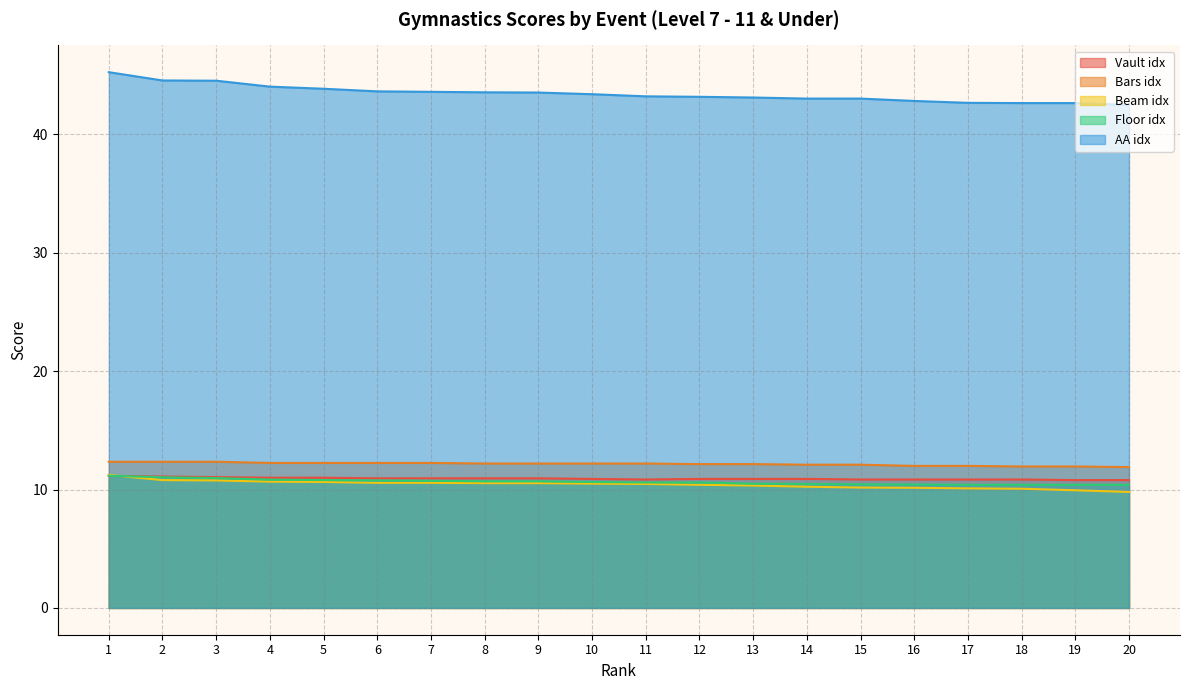

What is the spread (max minus min) of values at 11?

32.8